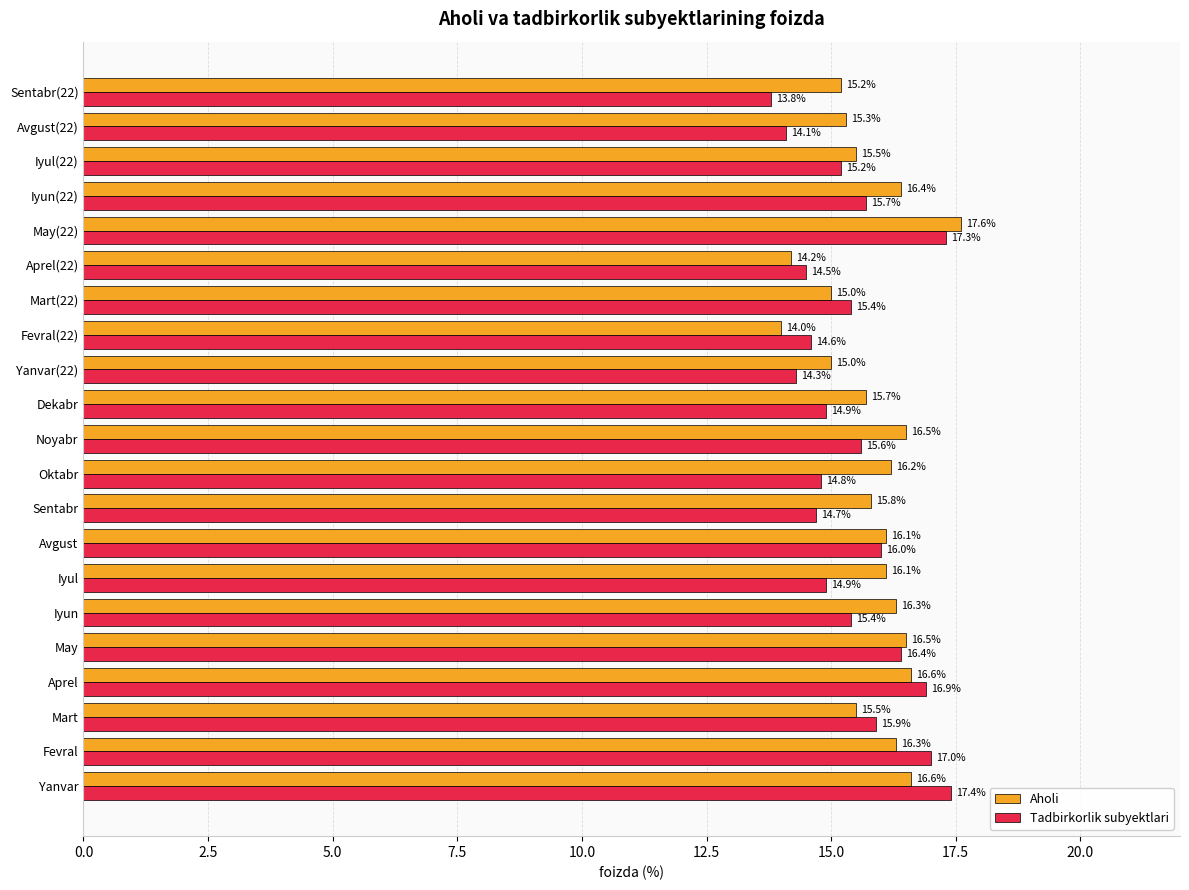

How many values in the Aholi series are below 16?

10